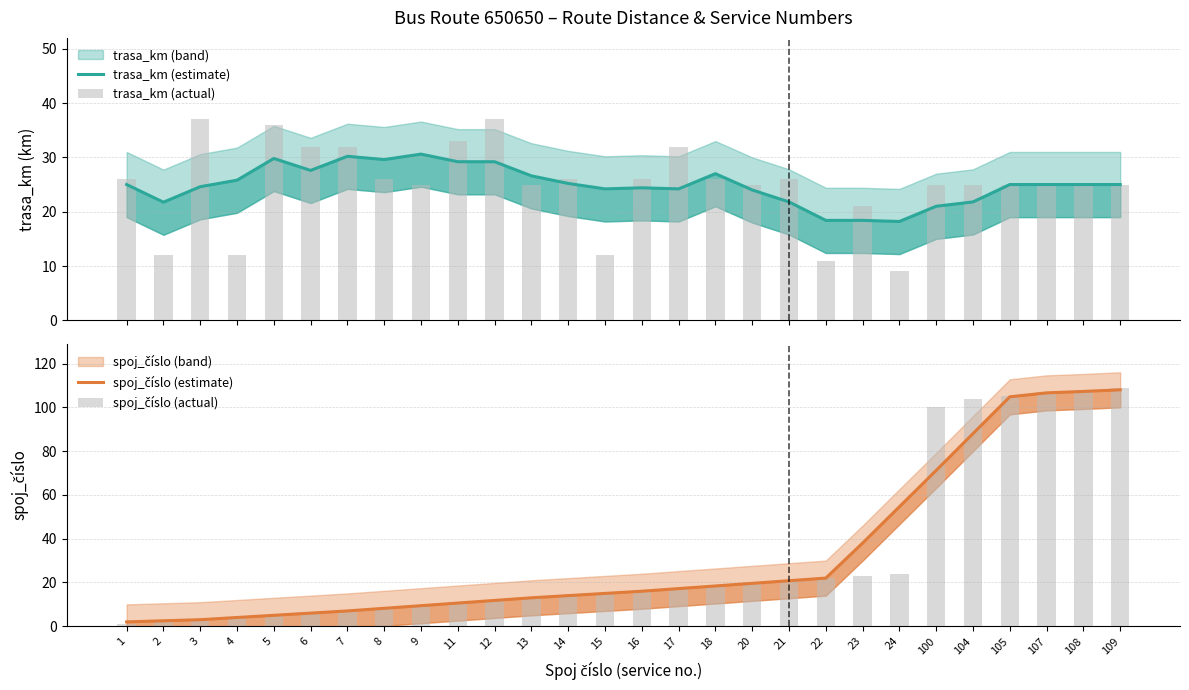

What is the difference between the maximum and minimum values in the spoj_číslo (actual) series?

108.0